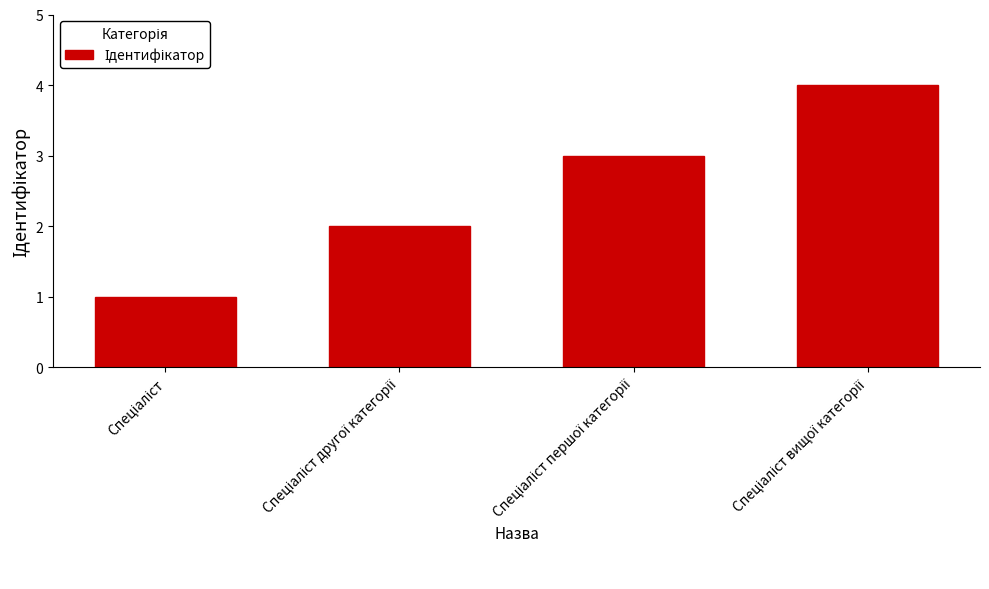

What is the difference between the maximum and minimum values?

3